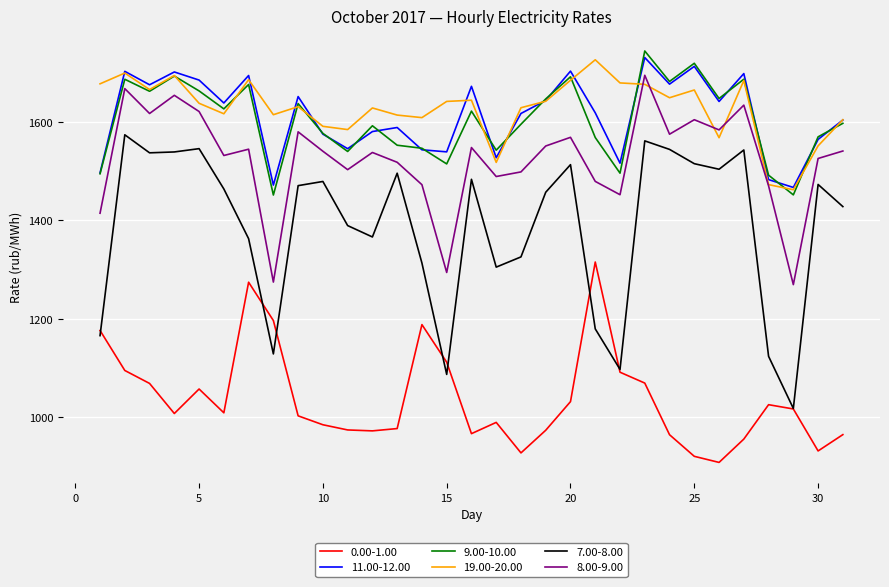

True or false: 8.00-9.00 and 9.00-10.00 intersect in this chart.

False